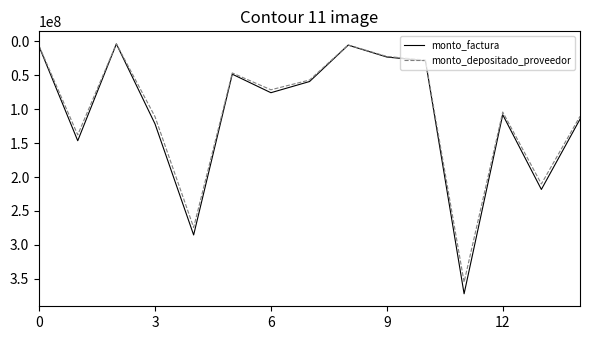

What is the maximum value for monto_factura?

372112140